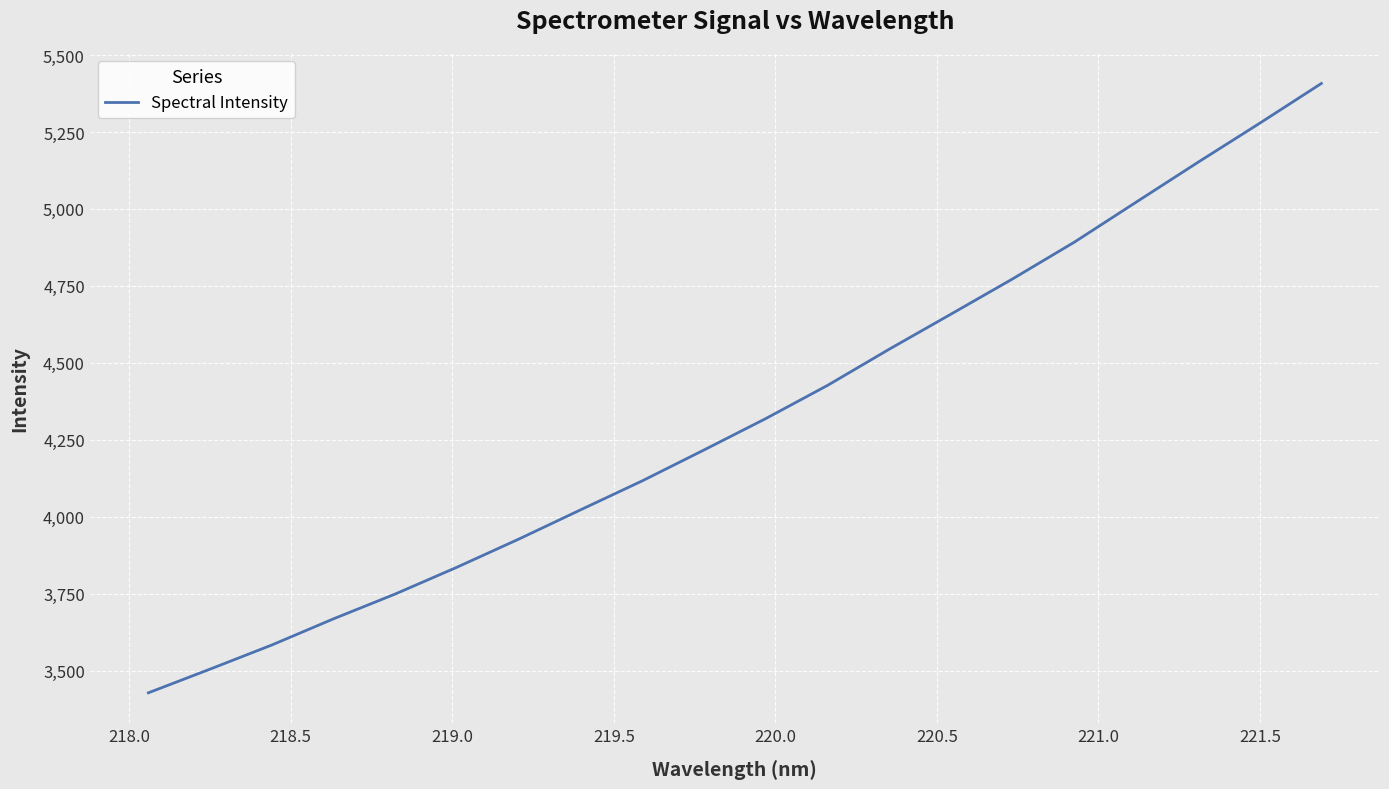

What is the greatest value displayed?

5407.8